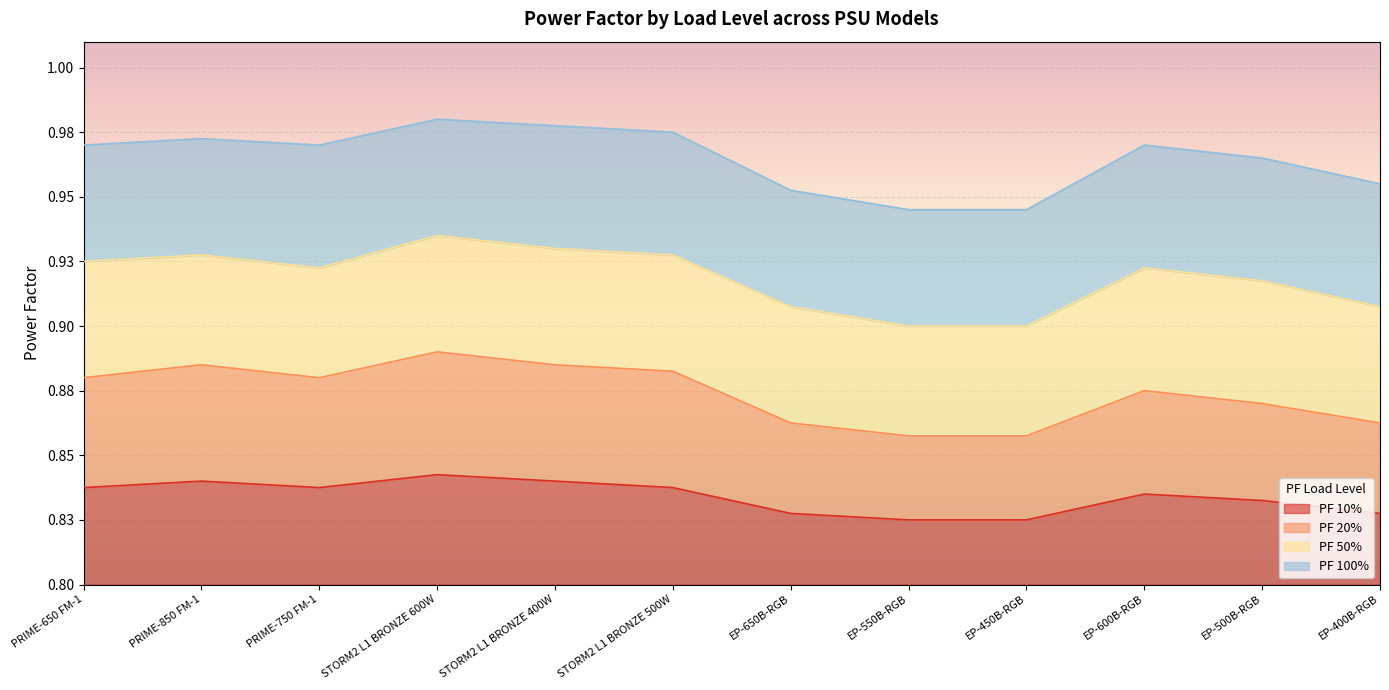

What are all the series names shown in the legend?

PF 10%, PF 20%, PF 50%, PF 100%